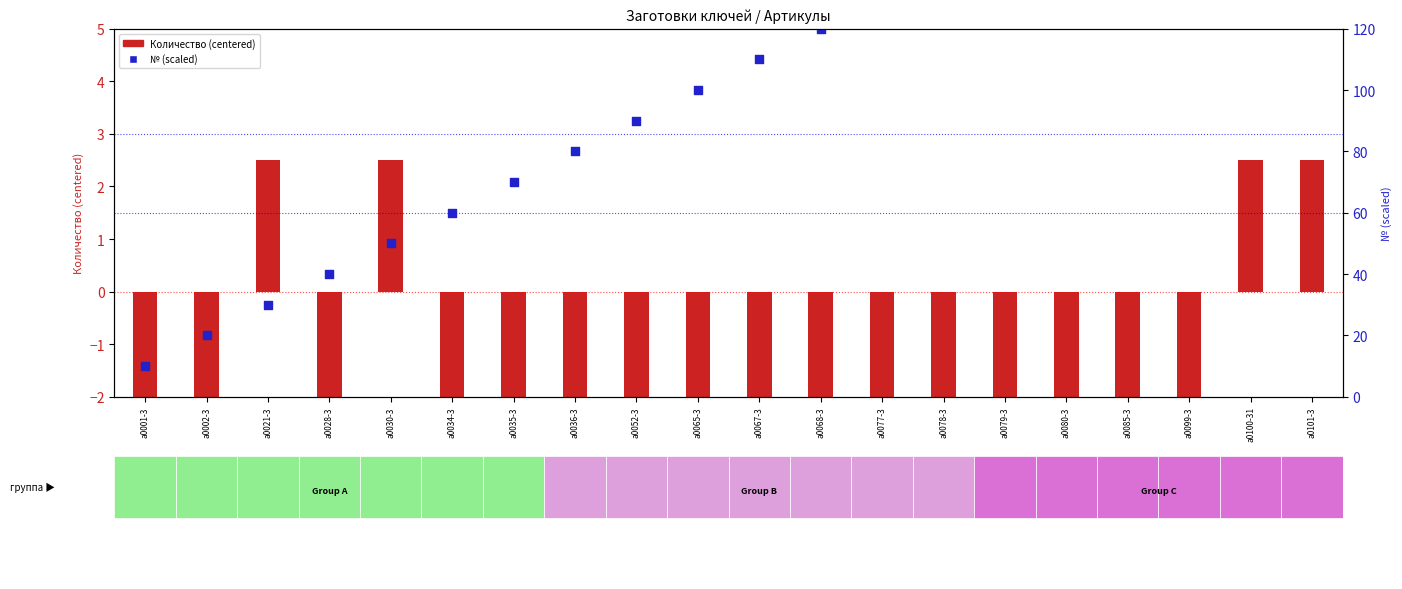

Which series has the widest spread of Y values?

№ (scaled)